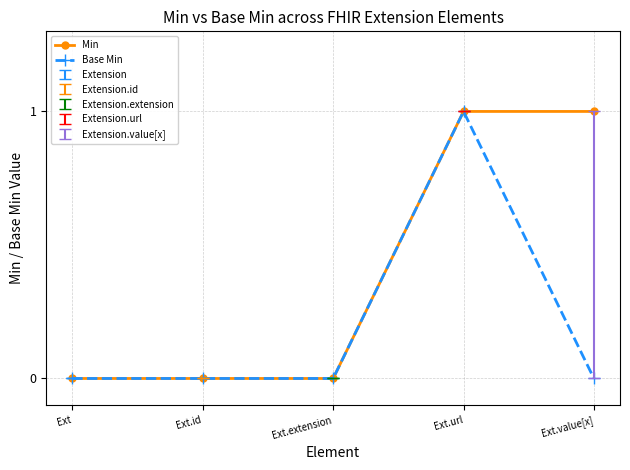

How many Min values are between 0 and 1?

5